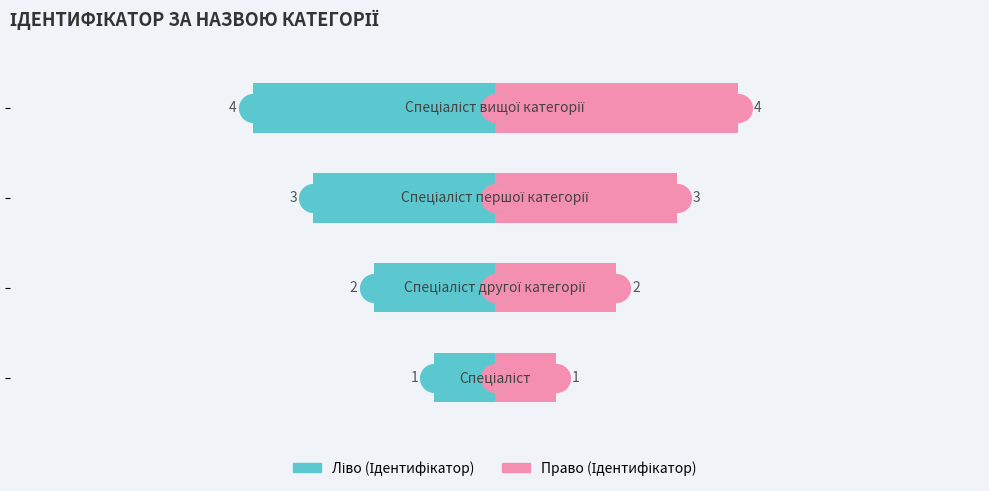

Which series reaches the maximum Y coordinate?

Ідентифікатор (право)